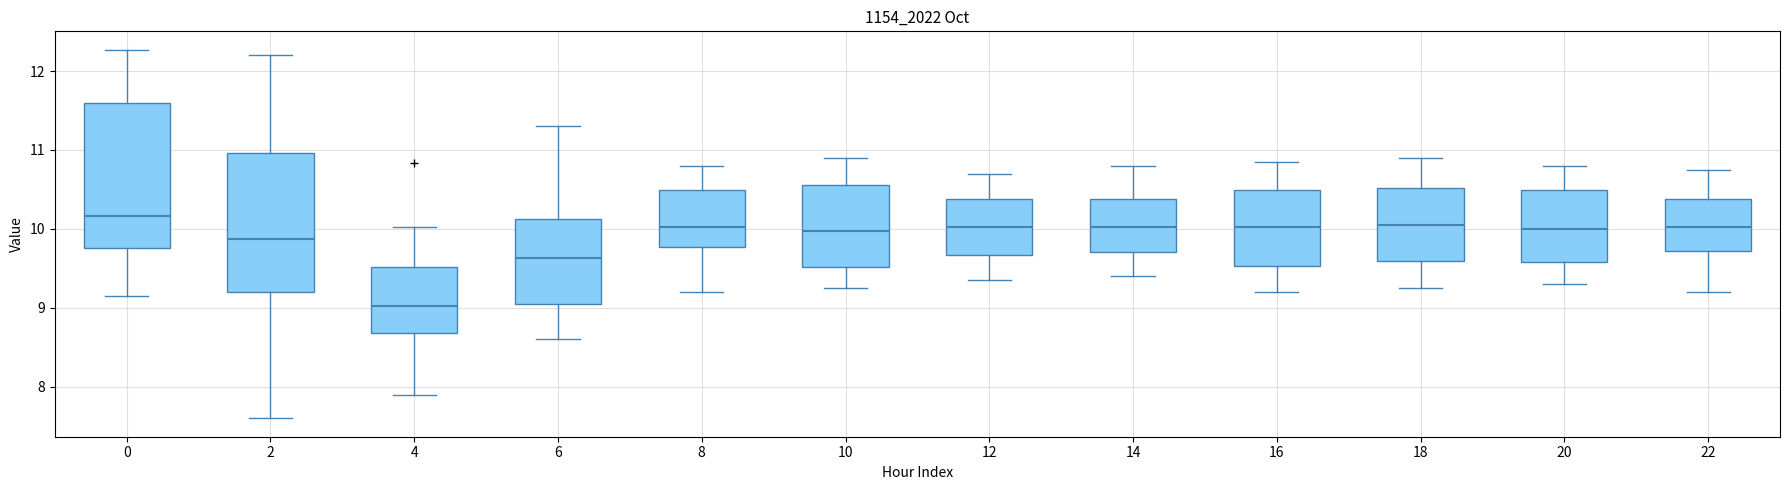

Where is the lower edge of the box at x = 20 on the y-axis? The values are not printed on the chart, so give them approximately, as read against the axis.

9.6